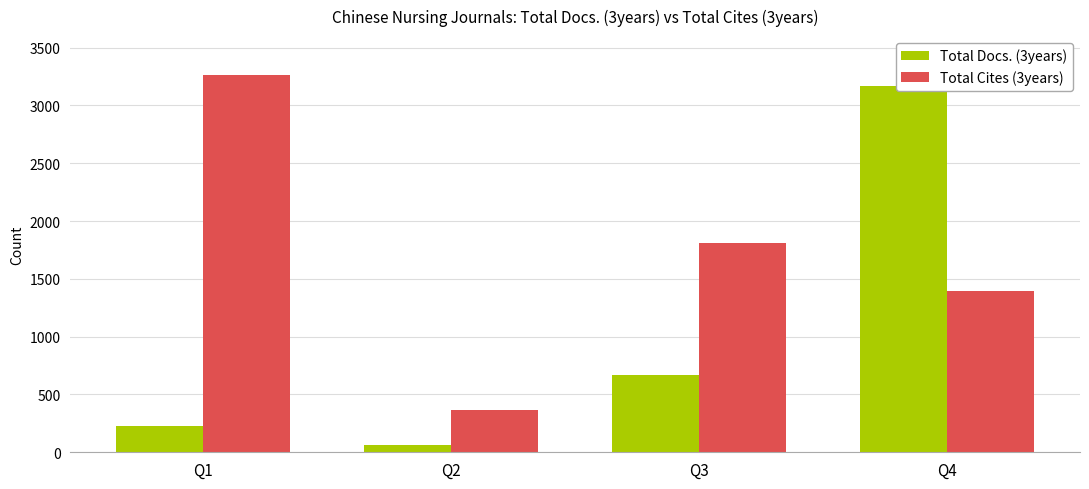

List the labels in order of Total Cites (3years) value, smallest first.

Q2, Q4, Q3, Q1